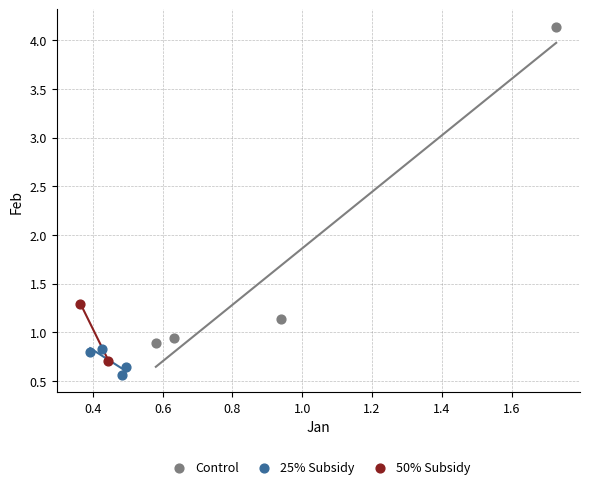

Which series contains the highest Y value?

Control